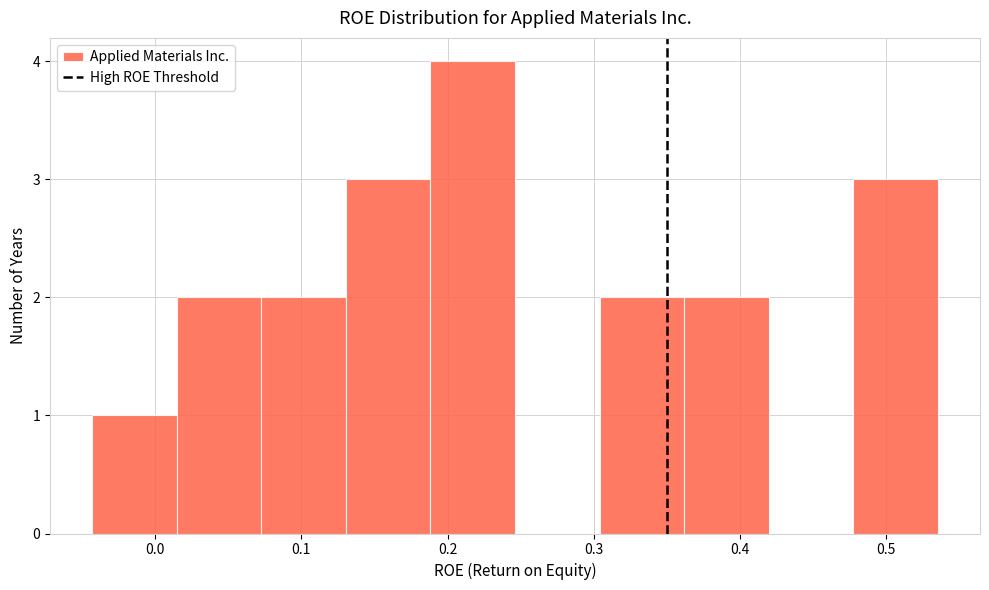

How tall is the bar that spans 0.30 to 0.36 on the x-axis? Neither the bar edges nor the heights are printed on the chart, so give them approximately, as read against the axes.

2